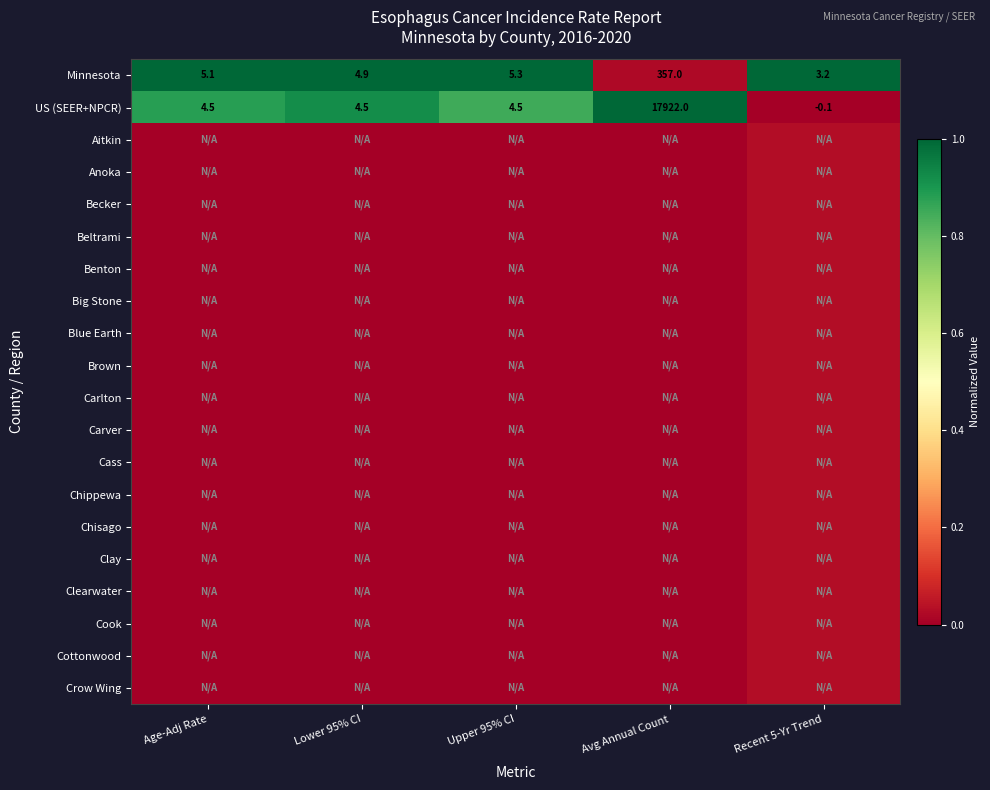

How many values in US (SEER+NPCR) are above zero?

4